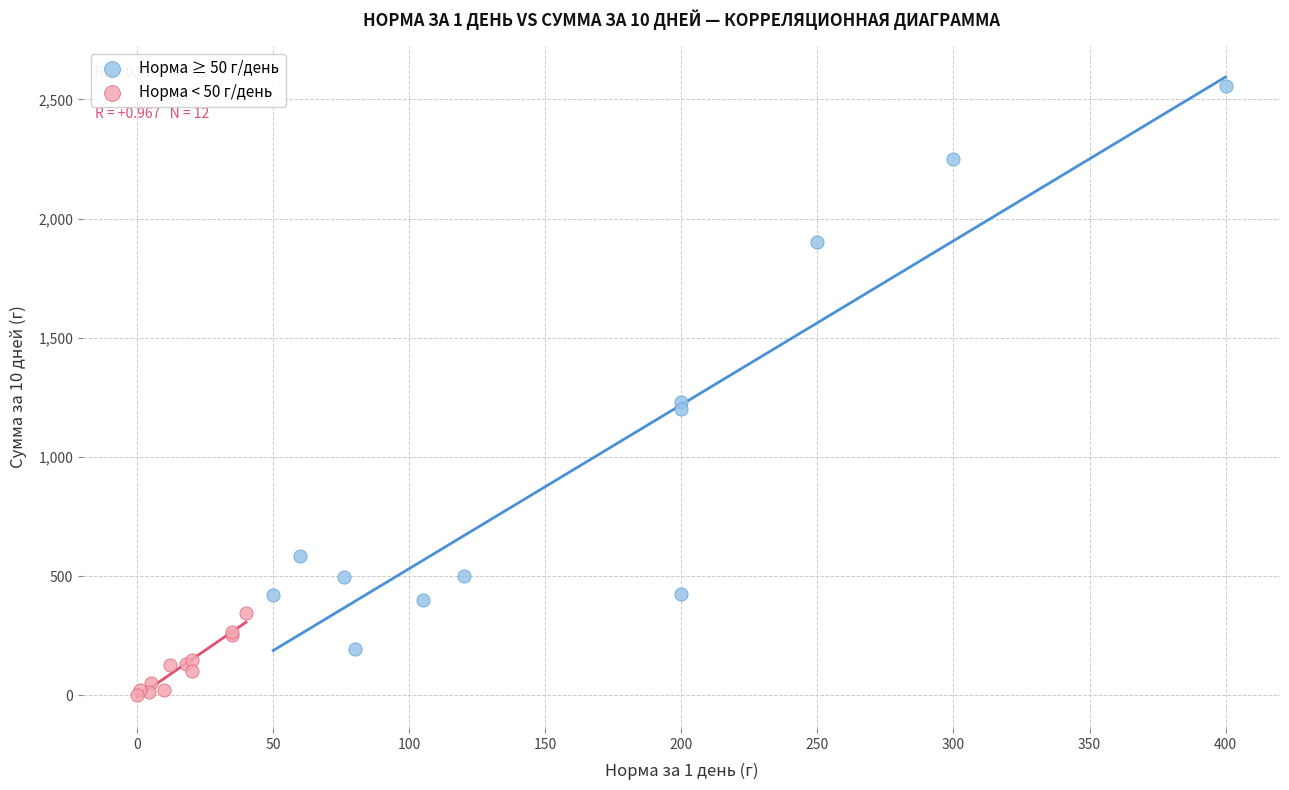

Which series contains the lowest Y value?

Норма < 50 г/день